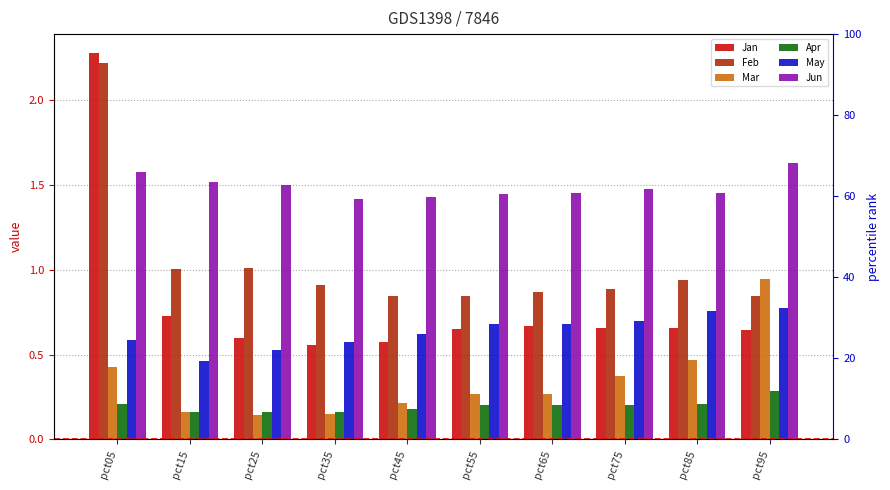

What is the sum of all Feb values?

10.4